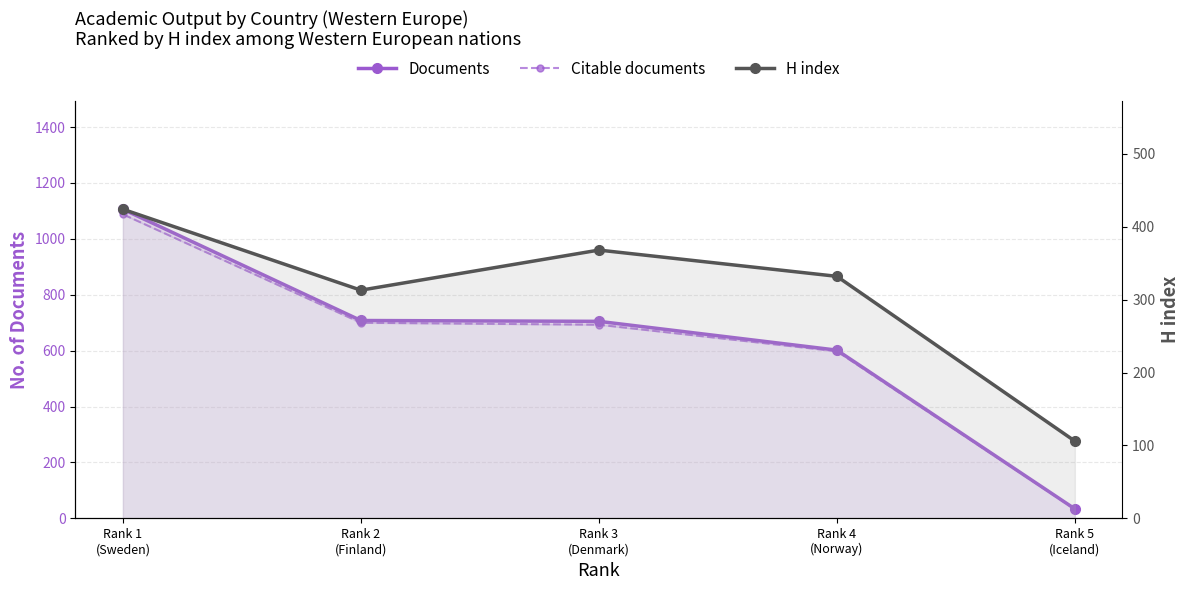

At which category is the sum across all series the highest?

Rank 1
(Sweden)